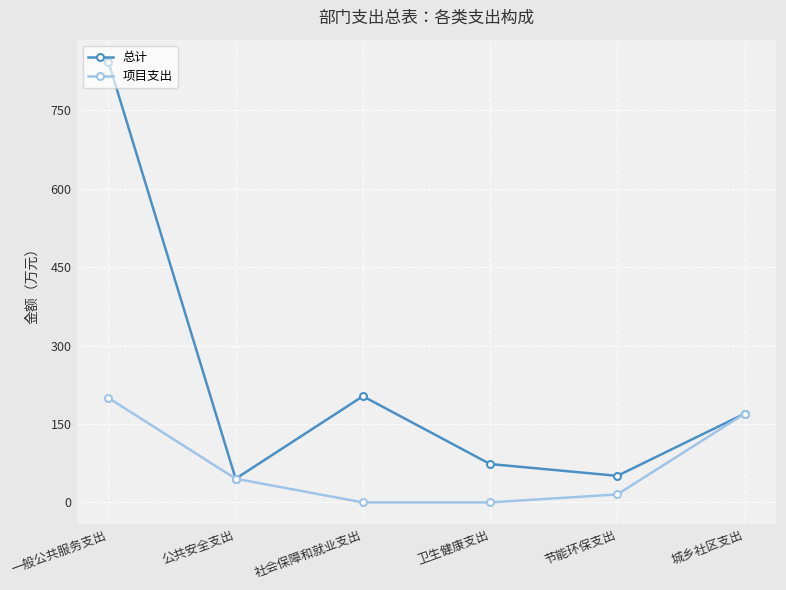

At how many categories does at least one series exceed 612?

1